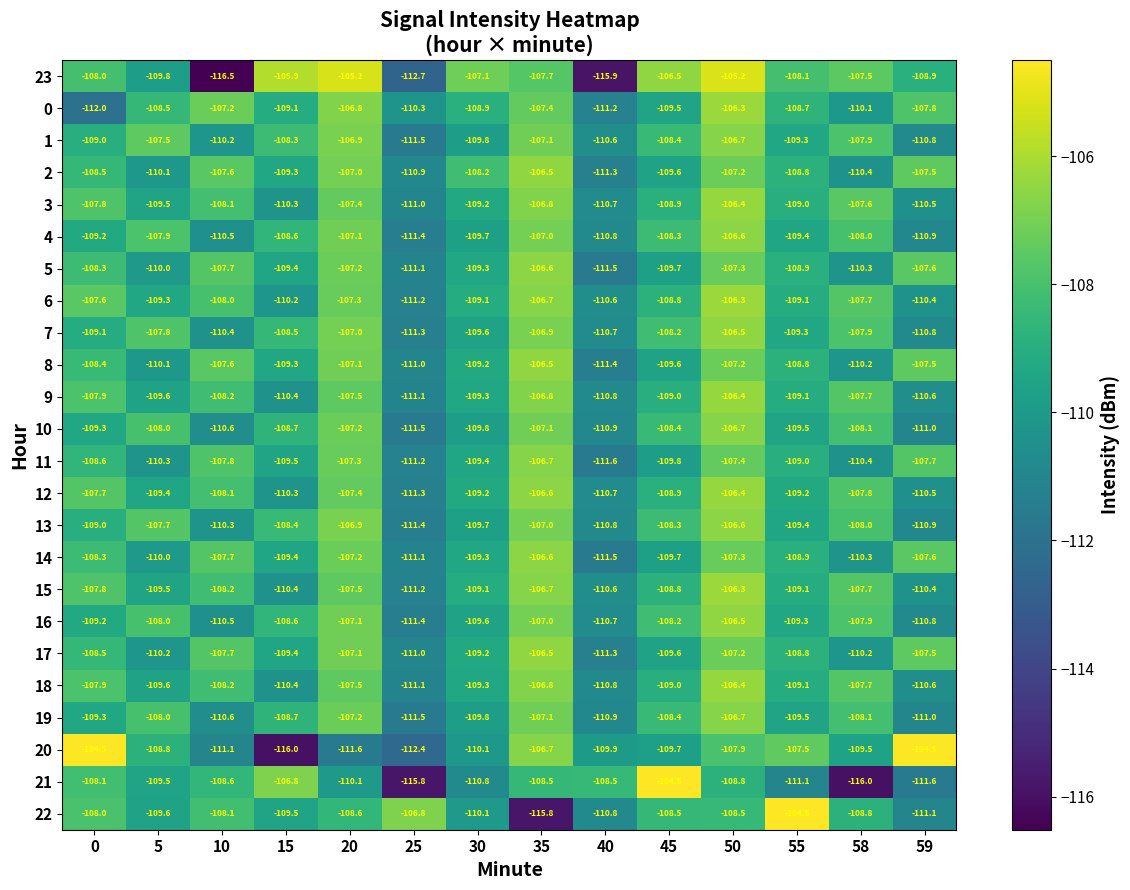

What is the sum of the 4 values at 50 and 58?

-214.6